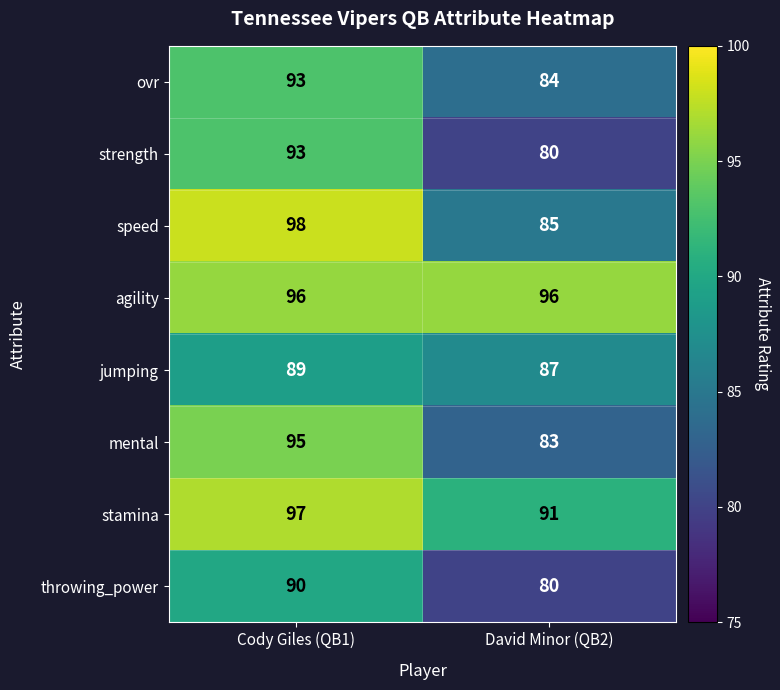

How many values in the speed series are below 98?

1